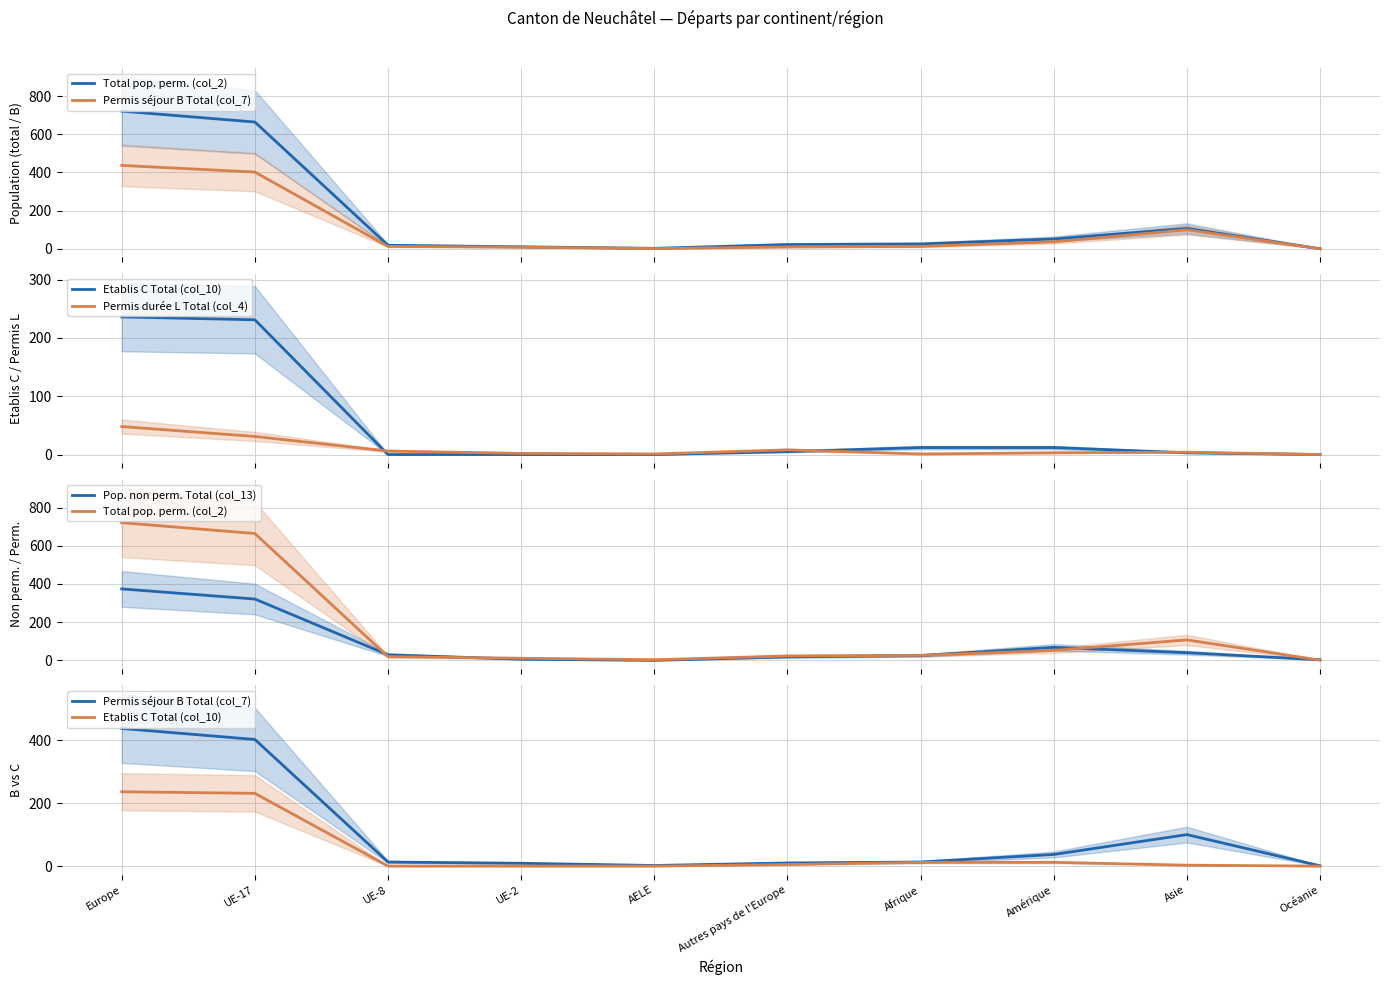

The value of Permis durée L Total (col_4) at UE-2 is 2. True or false?

True